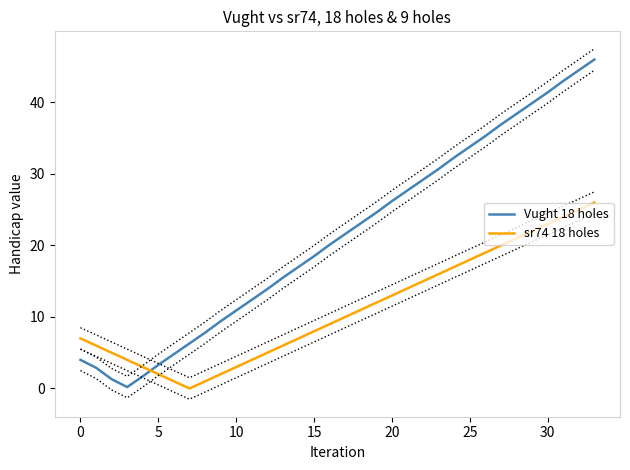

At how many categories does at least one series exceed 30?

11